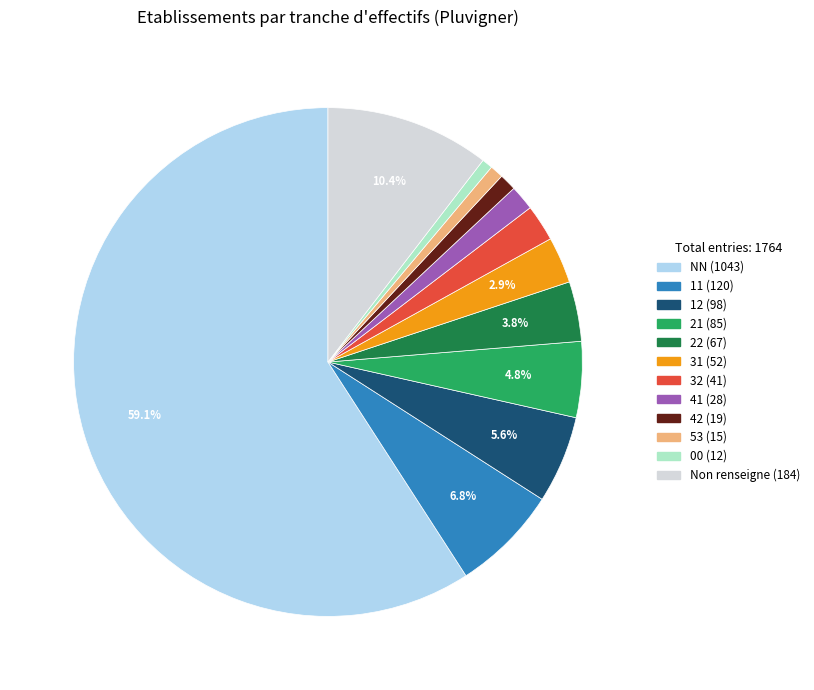

Does any single category account for the majority?

Yes